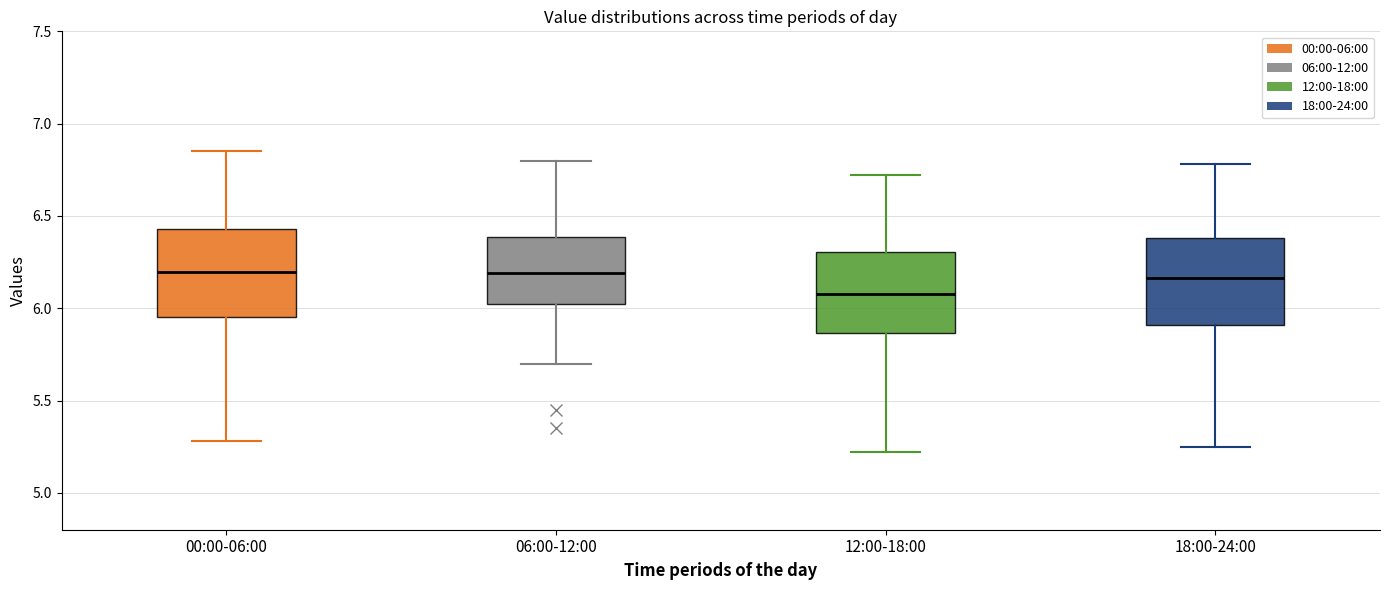

Reading left to right, read every box against the y-axis: the position of its median line, the range the box covers, and the ends of its whiskers. The values are not printed on the chart, so give them approximately, as read against the axis.

00:00-06:00: median 6.20, box 5.95 to 6.45, whiskers 5.30 to 6.85
06:00-12:00: median 6.20, box 6.05 to 6.40, whiskers 5.70 to 6.80
12:00-18:00: median 6.10, box 5.85 to 6.30, whiskers 5.20 to 6.70
18:00-24:00: median 6.15, box 5.90 to 6.40, whiskers 5.25 to 6.80